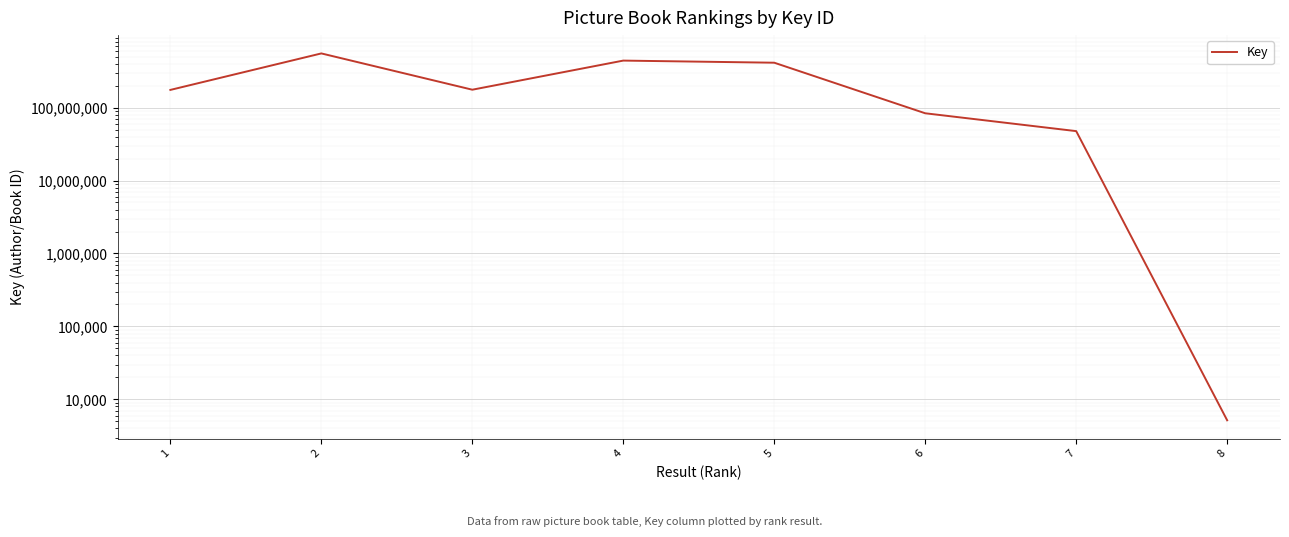

Rank the categories by value from highest to lowest.

2, 4, 5, 3, 1, 6, 7, 8